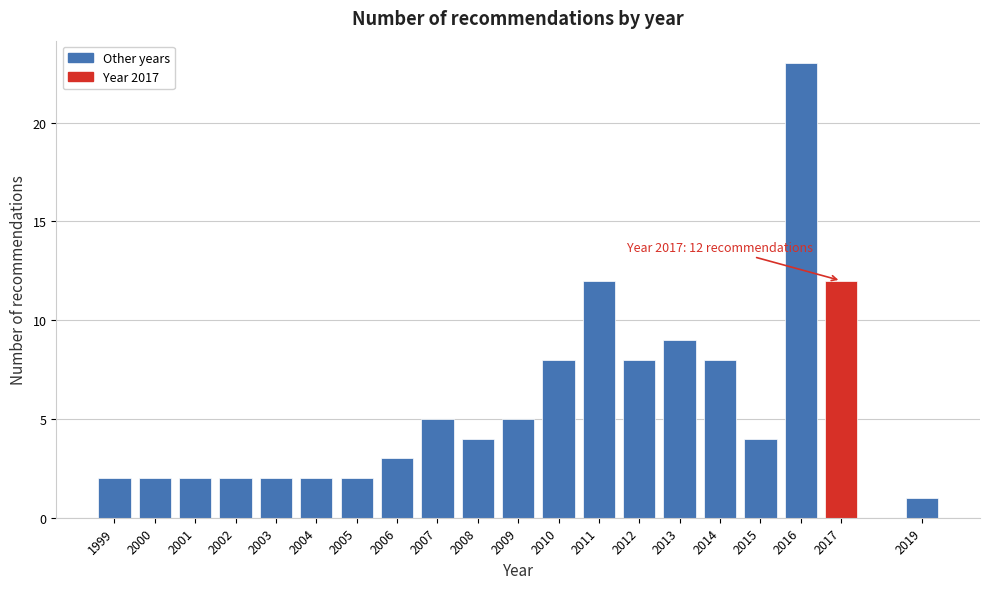

Reading left to right, transcribe all the data shown in this chart.

1999=2	2000=2	2001=2	2002=2	2003=2	2004=2	2005=2	2006=3	2007=5	2008=4	2009=5	2010=8	2011=12	2012=8	2013=9	2014=8	2015=4	2016=23	2017=12	2019=1